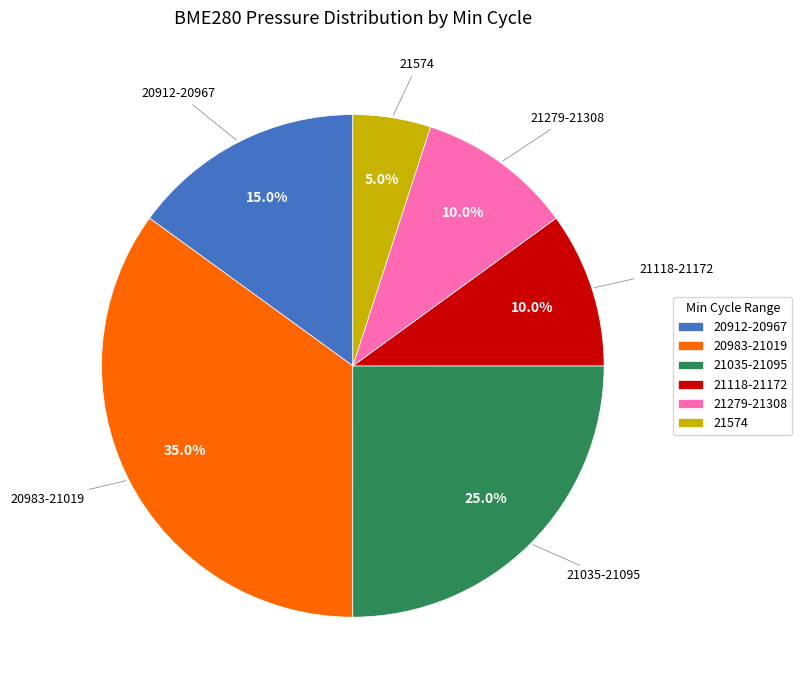

What is the ratio of the value at 21118-21172 to the value at 21035-21095?

0.4